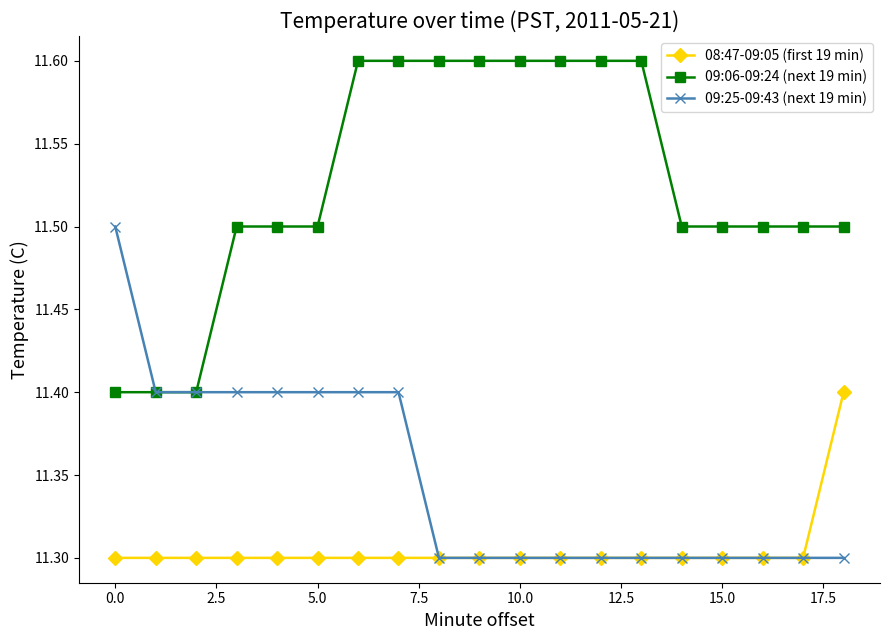

Rank the series by their maximum value, from lowest to highest.

08:47-09:05 (first 19 min), 09:25-09:43 (next 19 min), 09:06-09:24 (next 19 min)